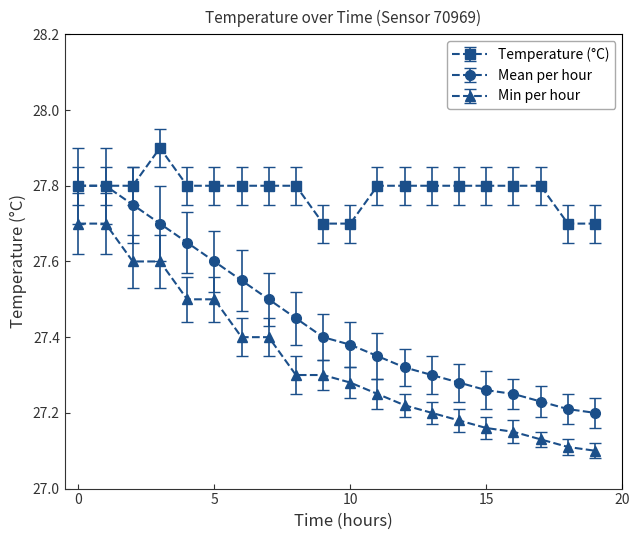

What is the minimum value for Temperature (°C)?

27.7